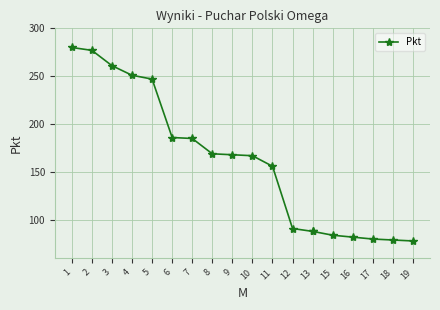

True or false: there are more than 1 points higher than both neighbors.

False